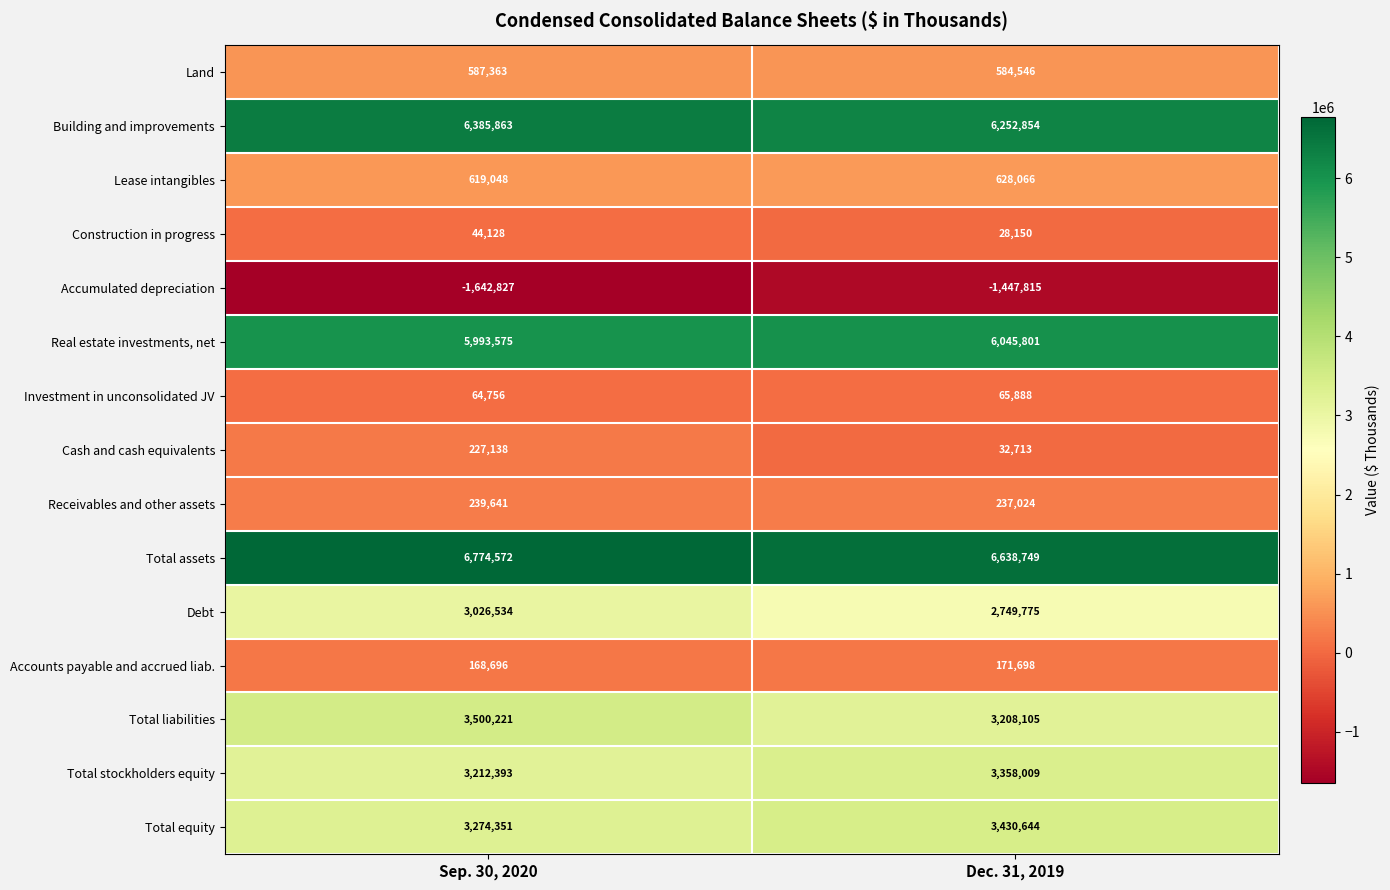

At which category is the sum across all series the highest?

Sep. 30, 2020